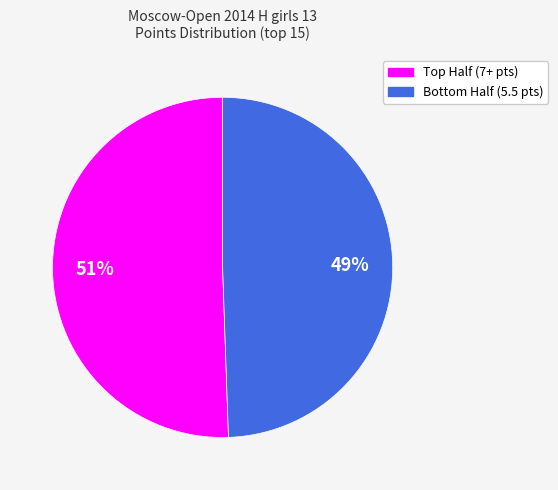

How many segments does this pie chart have?

2